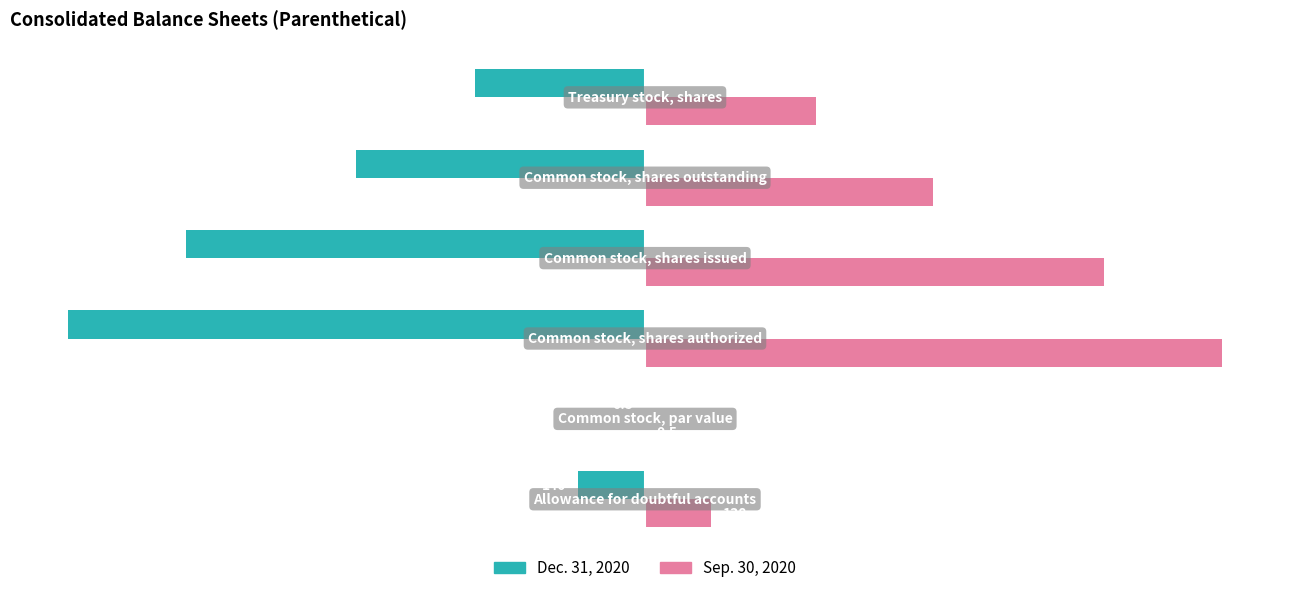

Which series has the largest total across all categories?

Sep. 30, 2020